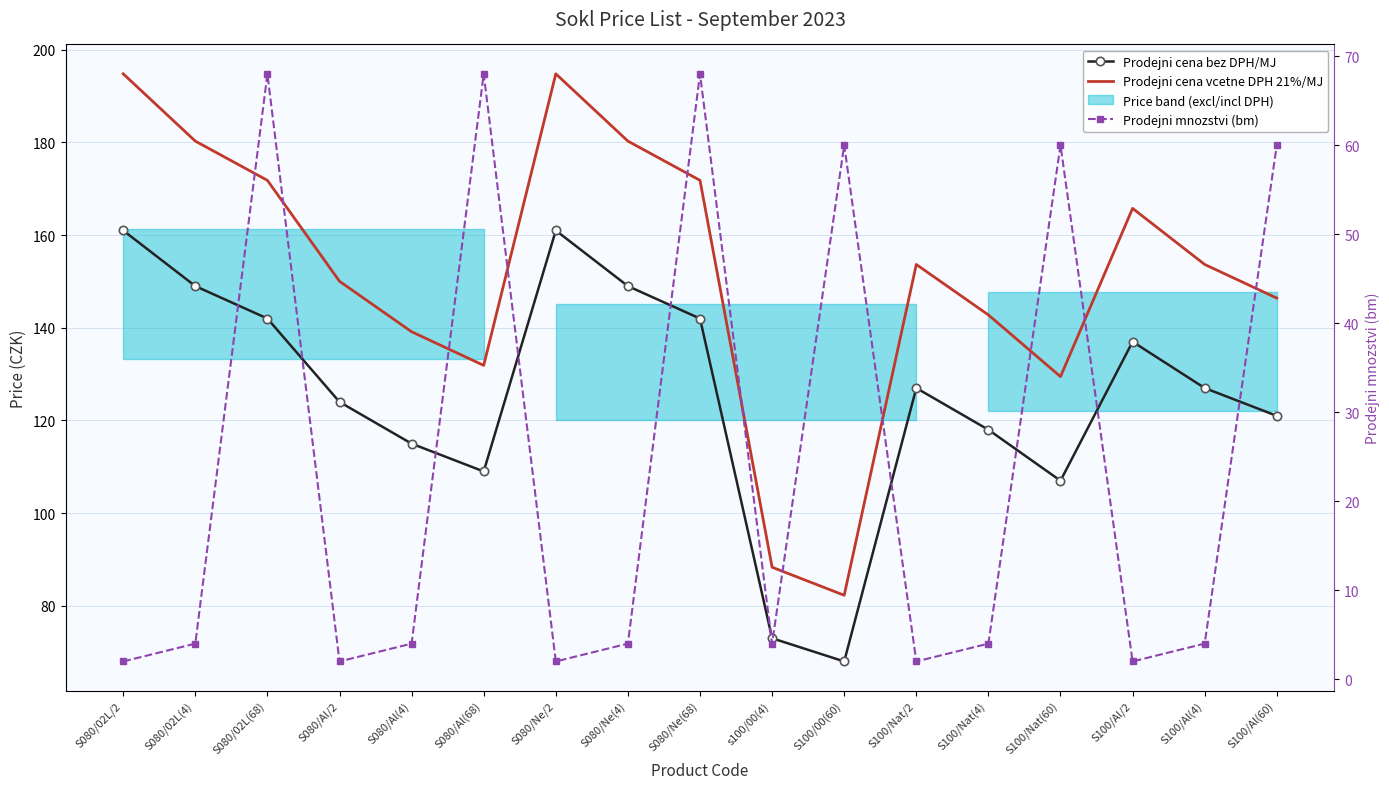

In Prodejni cena vcetne DPH 21%/MJ, how many points are lower than both neighbors (excluding endpoints)?

3